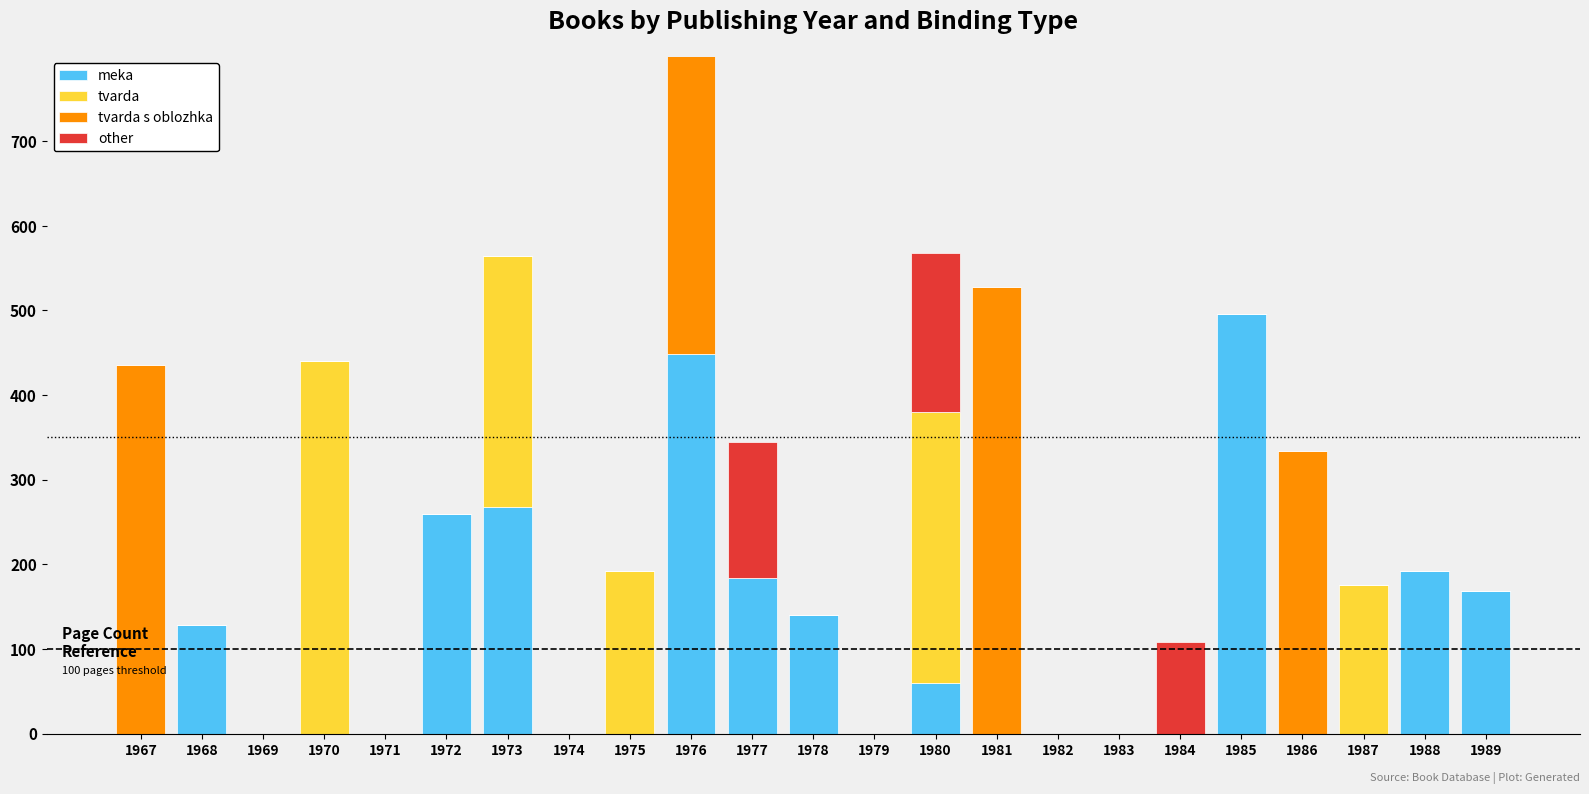

List the series in order of their peak value, highest first.

tvarda s oblozhka, meka, tvarda, other